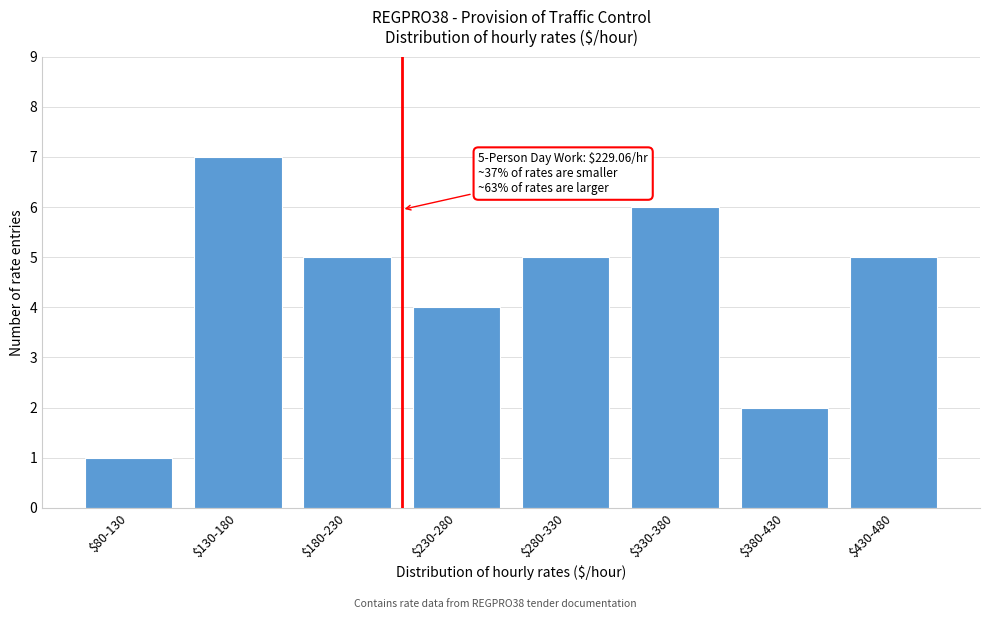

Reading left to right, transcribe all the data shown in this chart.

1	7	5	4	5	6	2	5